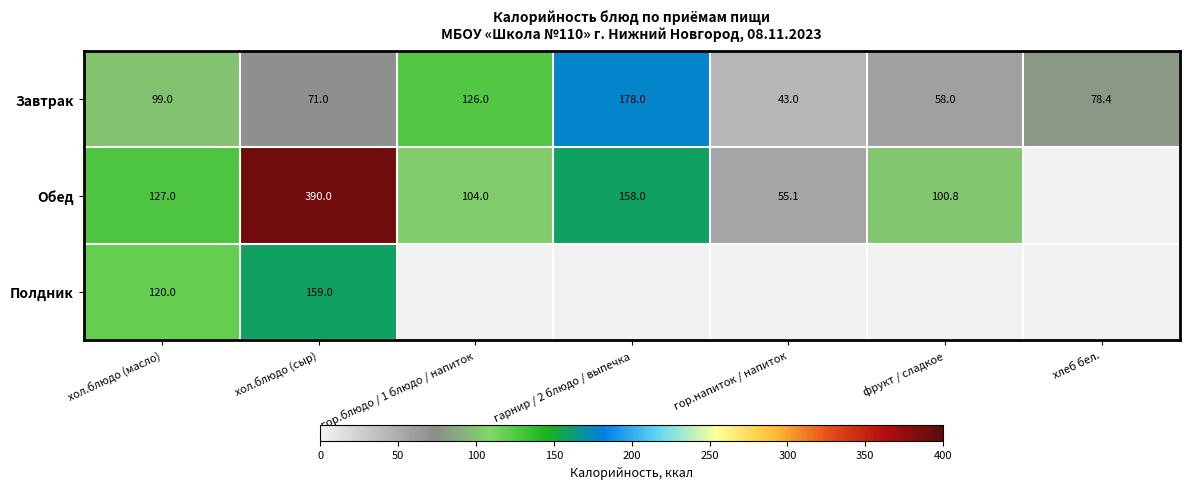

Count the number of categories in the chart.

7